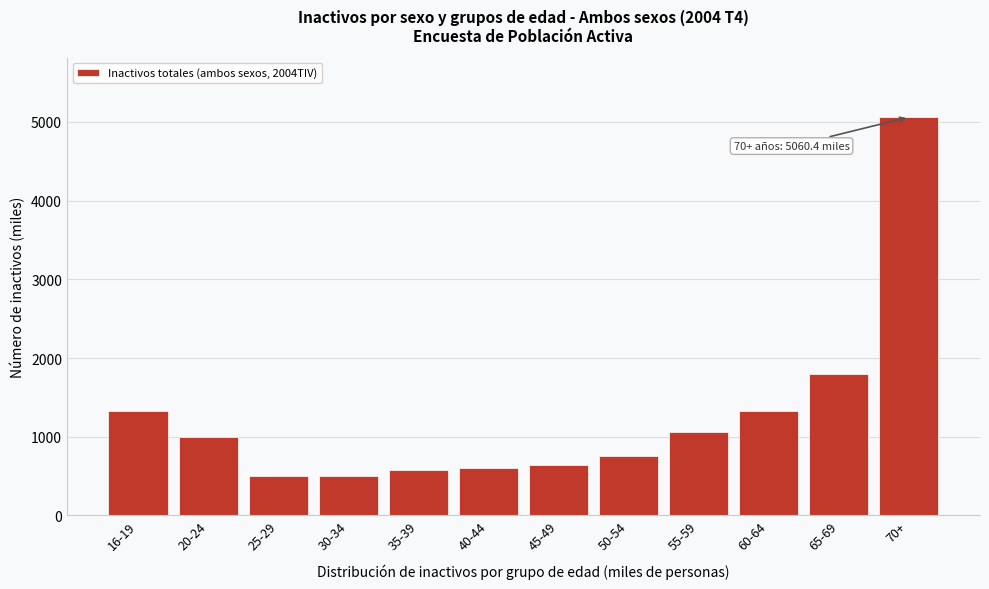

What is the average value?

1262.0